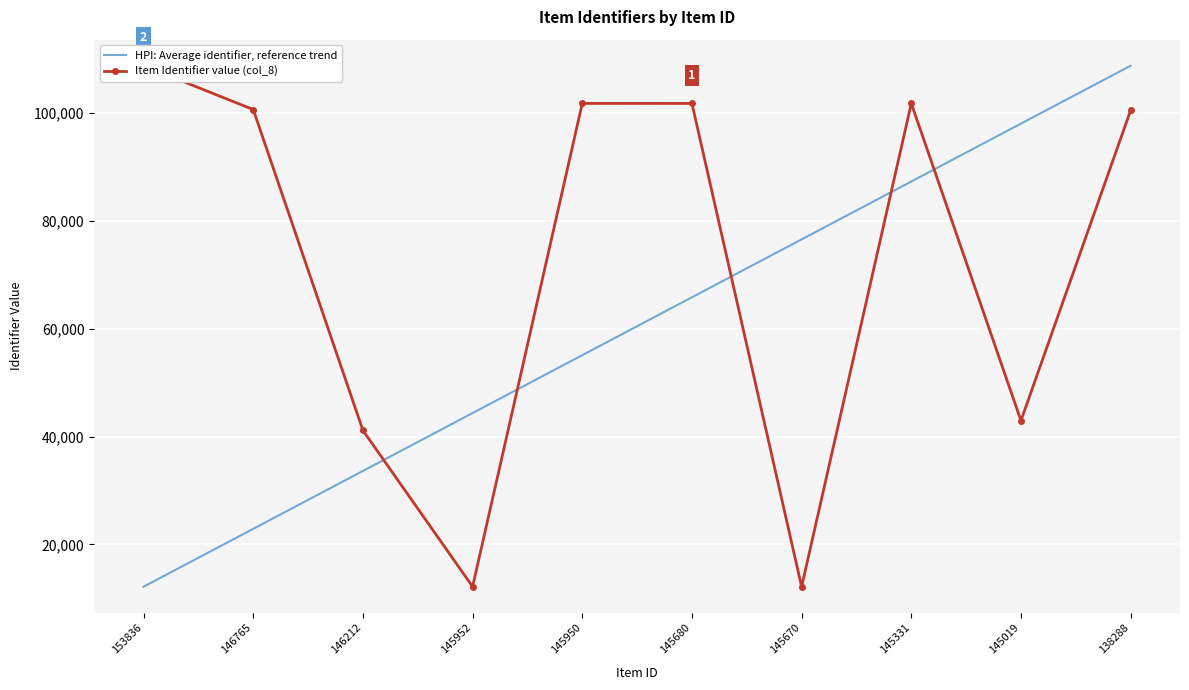

What is the sum of the HPI: Average identifier, reference trend values at 146212 and 145680?

99450.3